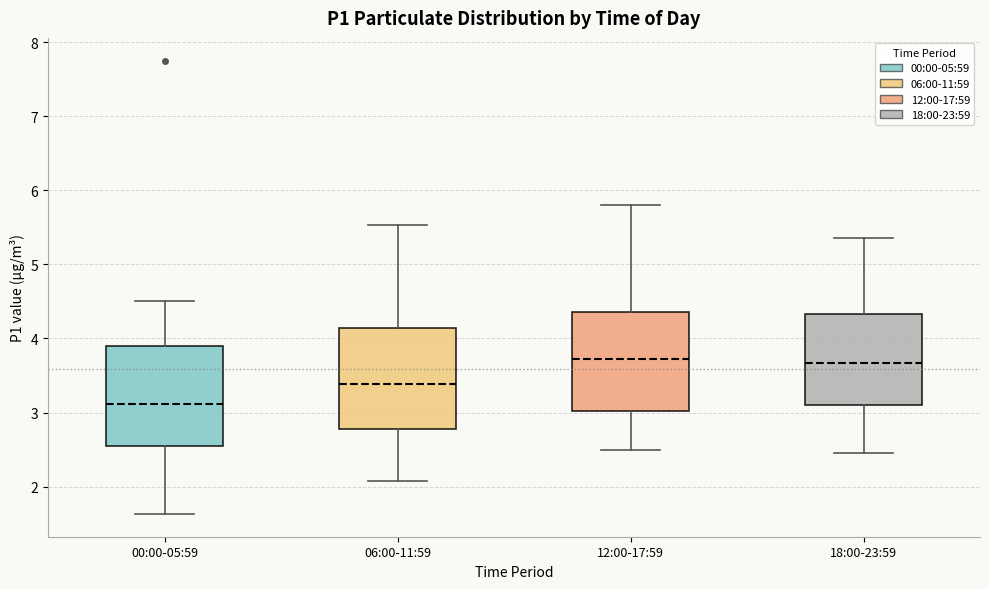

Reading left to right, transcribe this box plot: for each box, give where its median line is, the range the box spans, and where its two whiskers end, as read against the y-axis. The values are not printed on the chart, so give them approximately, as read against the axis.

00:00-05:59: median 3.1, box 2.6 to 3.9, whiskers 1.6 to 4.5
06:00-11:59: median 3.4, box 2.8 to 4.1, whiskers 2.1 to 5.5
12:00-17:59: median 3.7, box 3.0 to 4.4, whiskers 2.5 to 5.8
18:00-23:59: median 3.7, box 3.1 to 4.3, whiskers 2.5 to 5.4